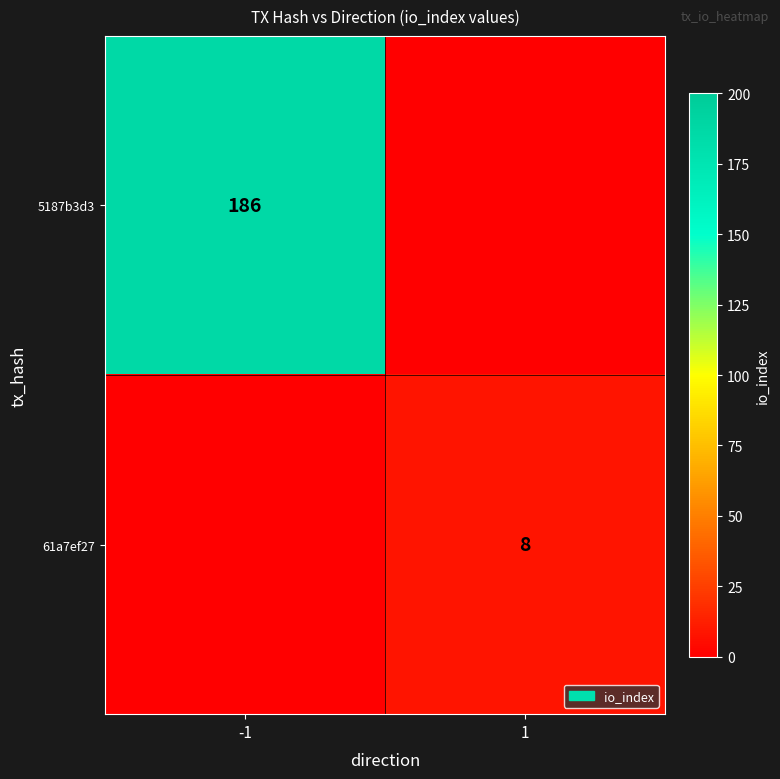

The 61a7ef27 series shows 8 at 1. True or false?

True